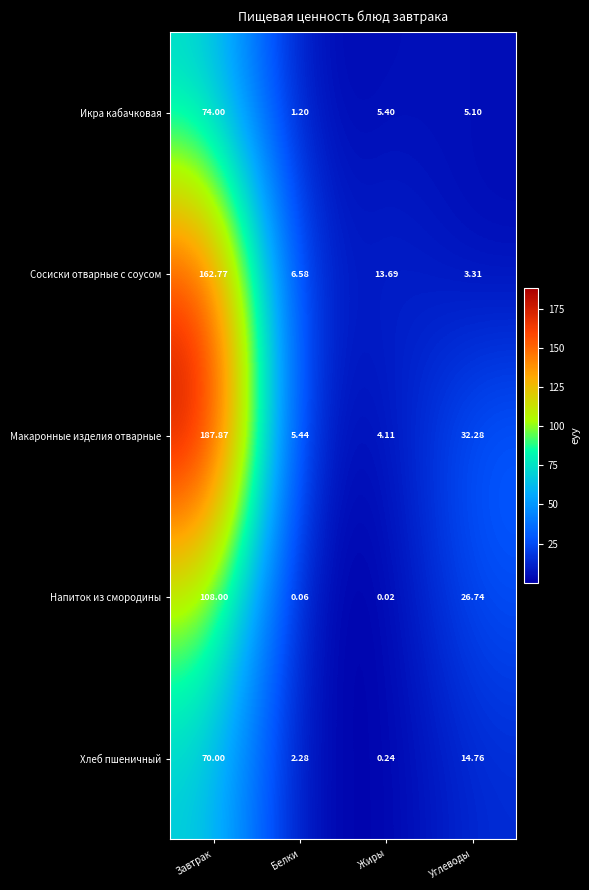

Is the value of Икра кабачковая at Завтрак greater than the value of Макаронные изделия отварные at Белки?

Yes